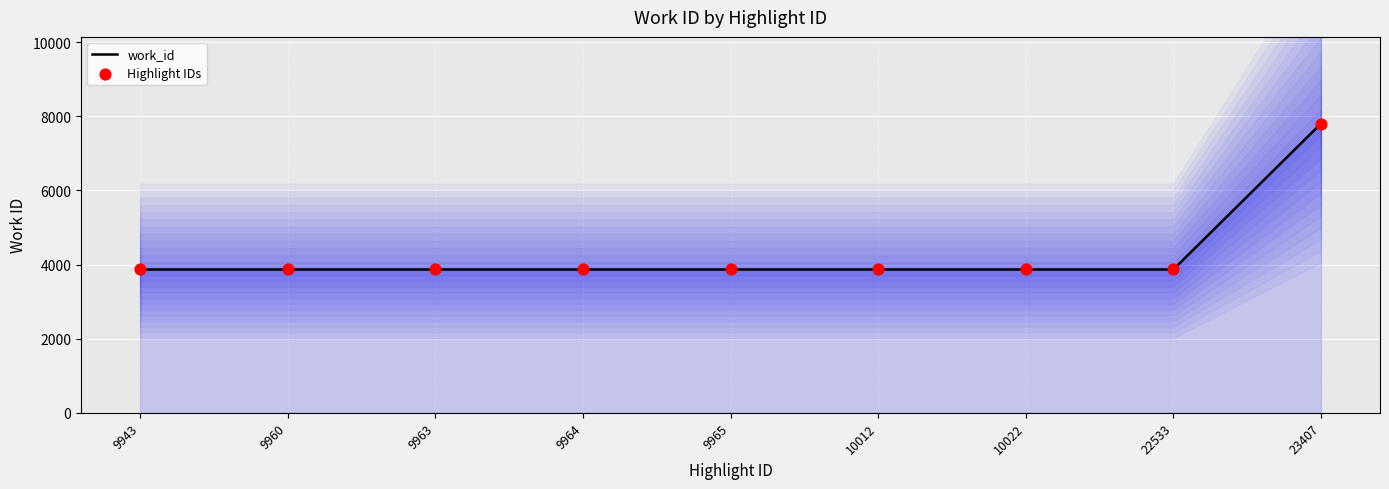

What is the total value across all series at 10012?

7732